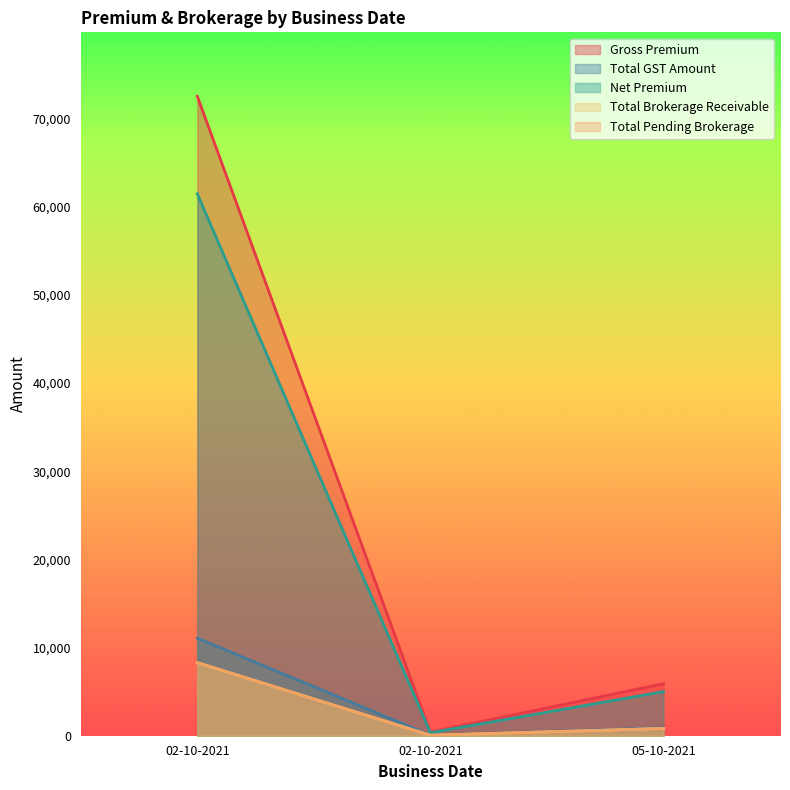

What is the difference between the highest and lowest values at 02-10-2021?

64233.4